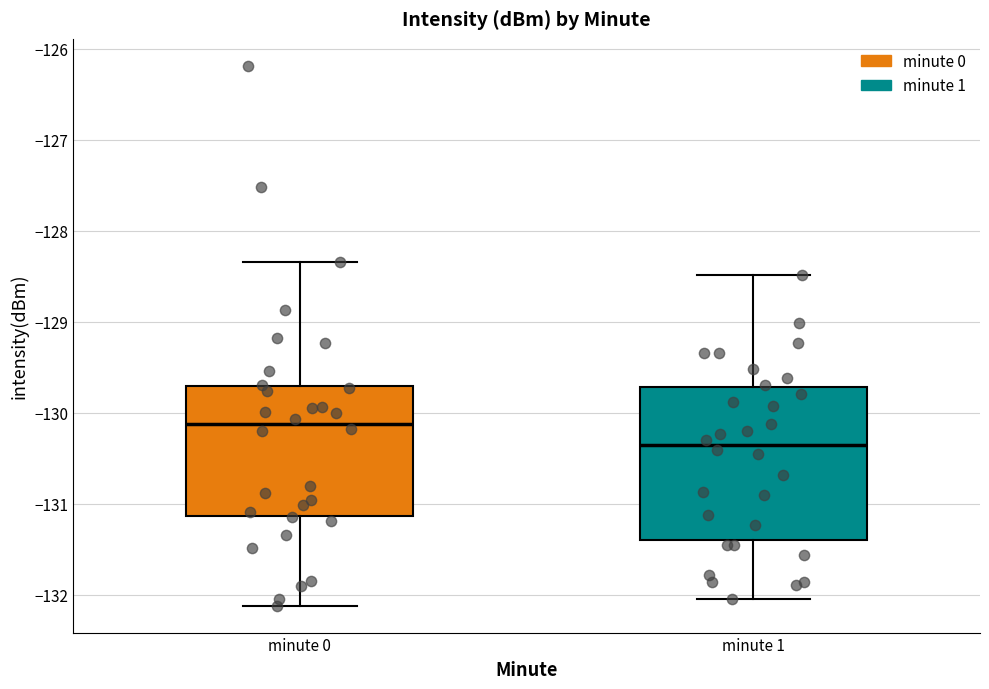

Comparing the boxes themselves (not the whiskers), which one is the tallest?

minute 1